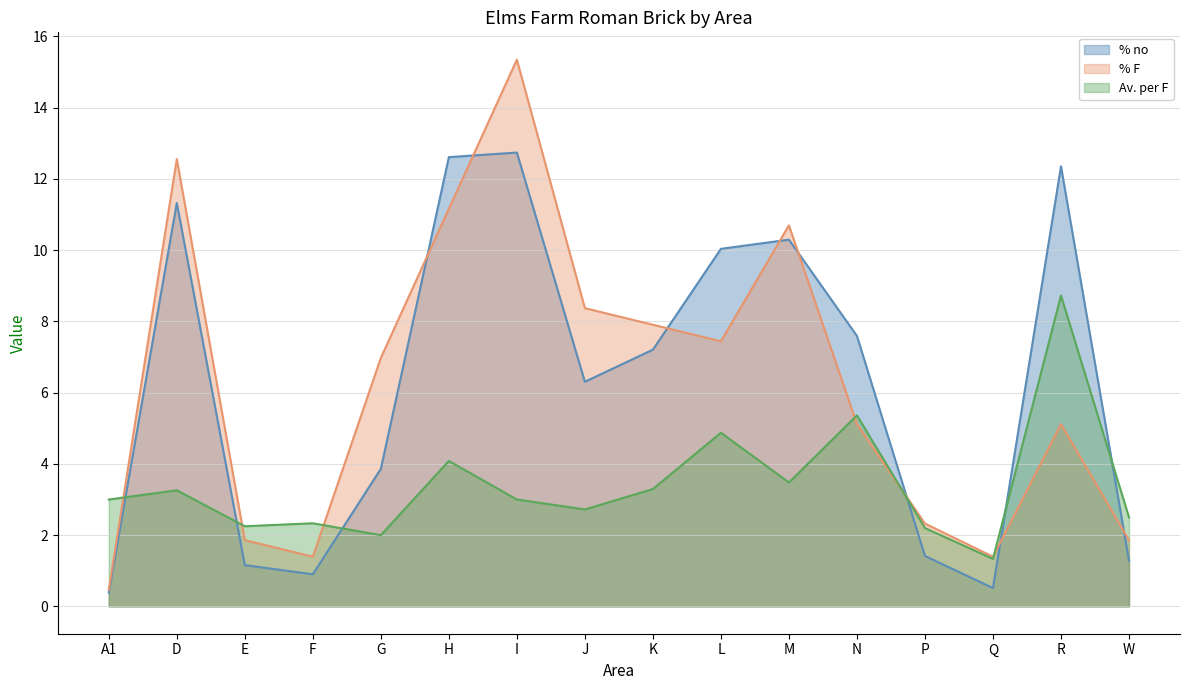

Between which two adjacent categories do % F and % no first intersect?

G and H